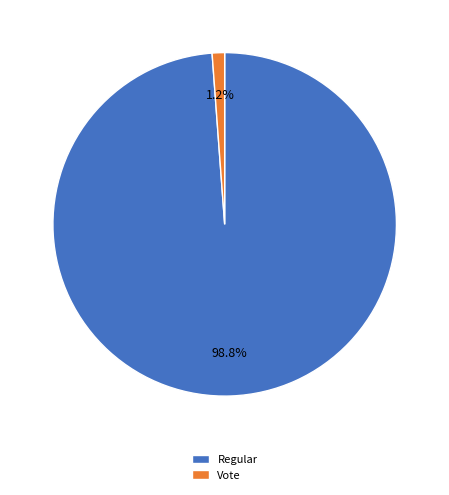

Which slice is the smallest?

Vote